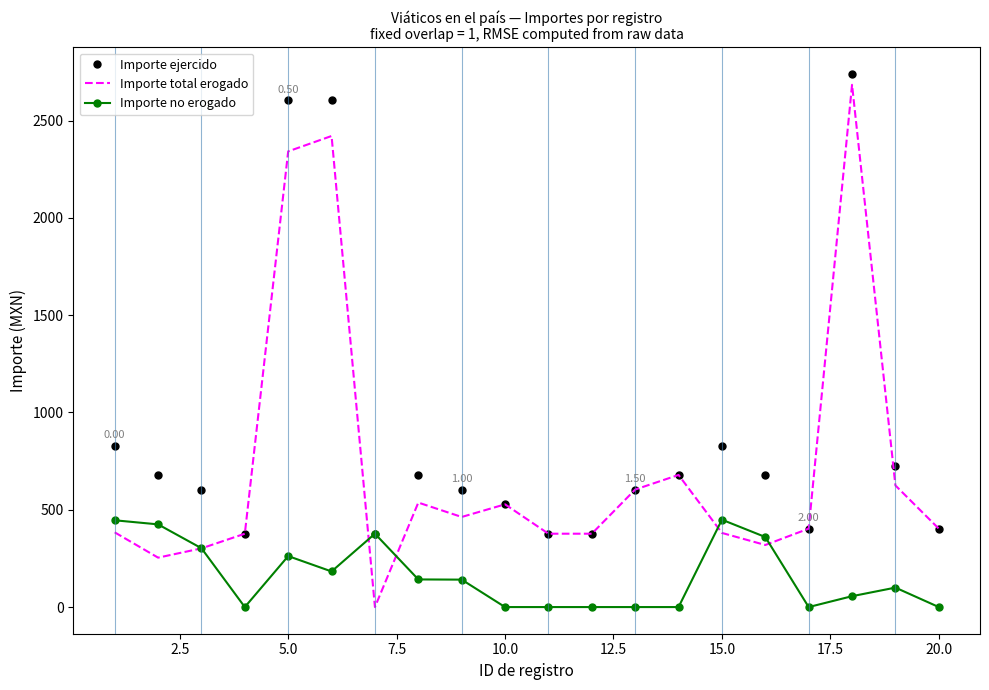

Which series has the widest spread of values?

Importe total erogado